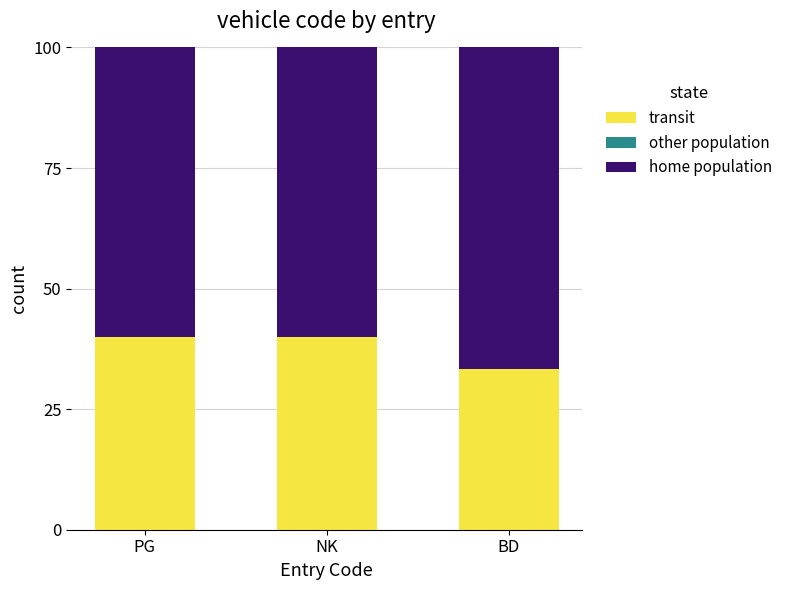

Reading left to right, transcribe the values for transit.

40.0	40.0	33.3